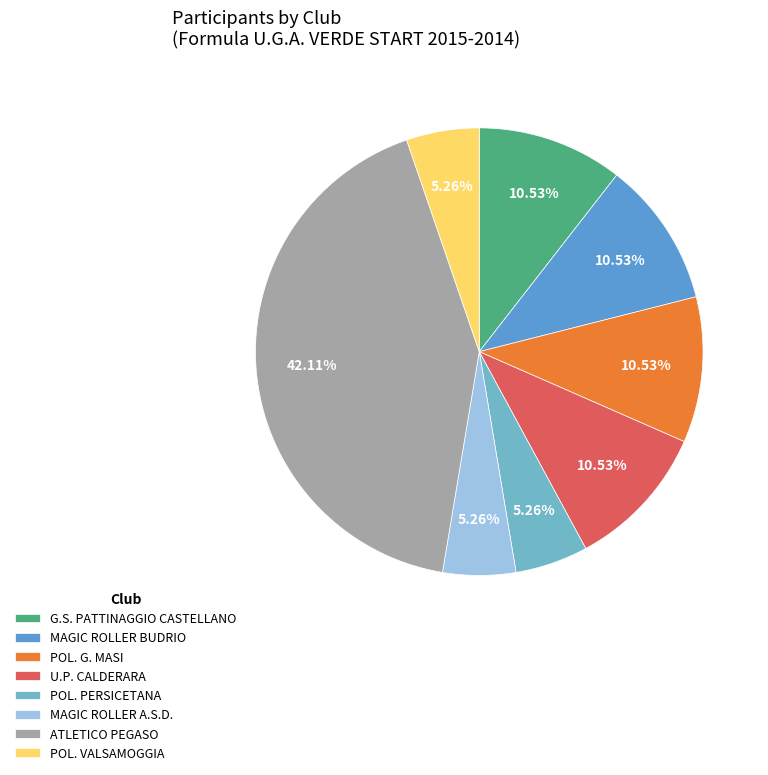

Does MAGIC ROLLER BUDRIO account for over 50% of the chart?

No